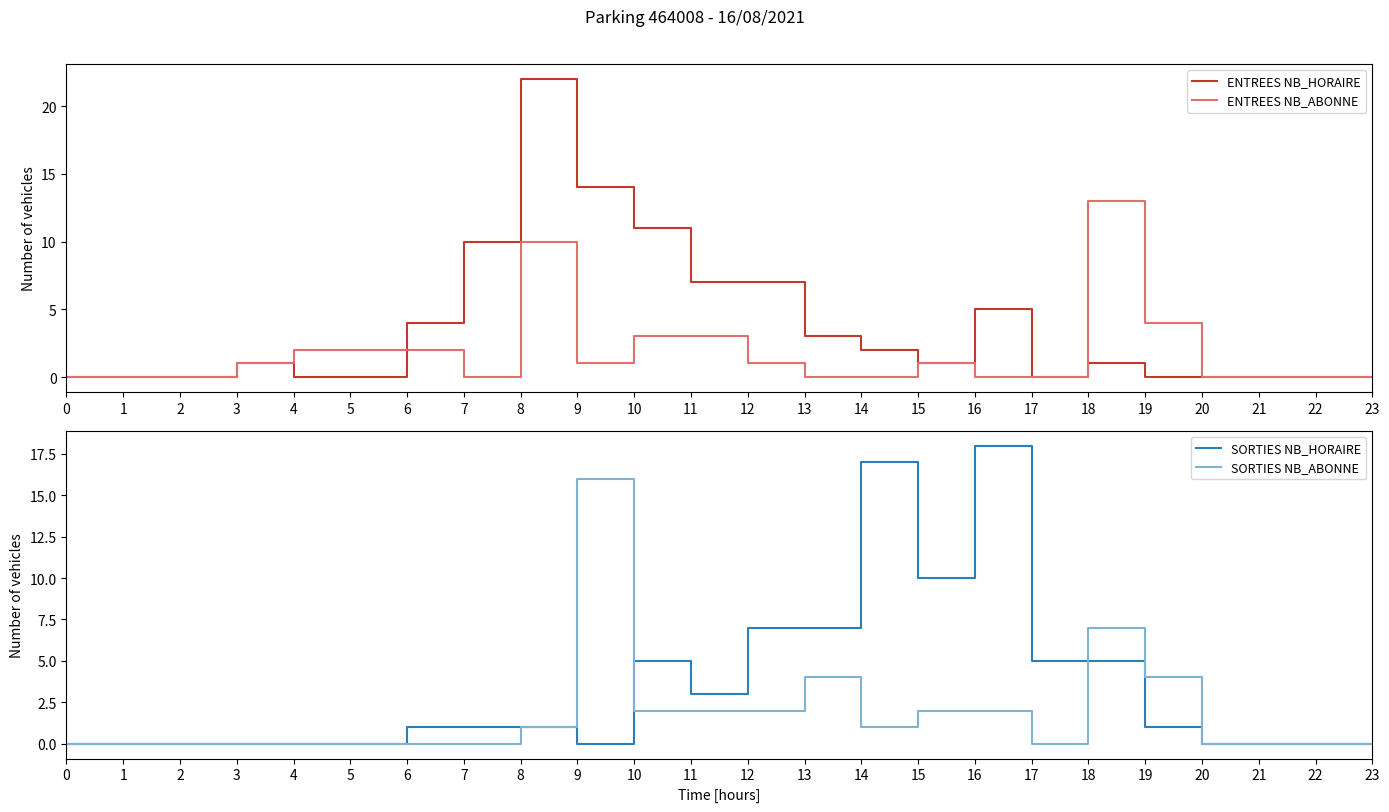

Between 13 and 8, which is larger?

8